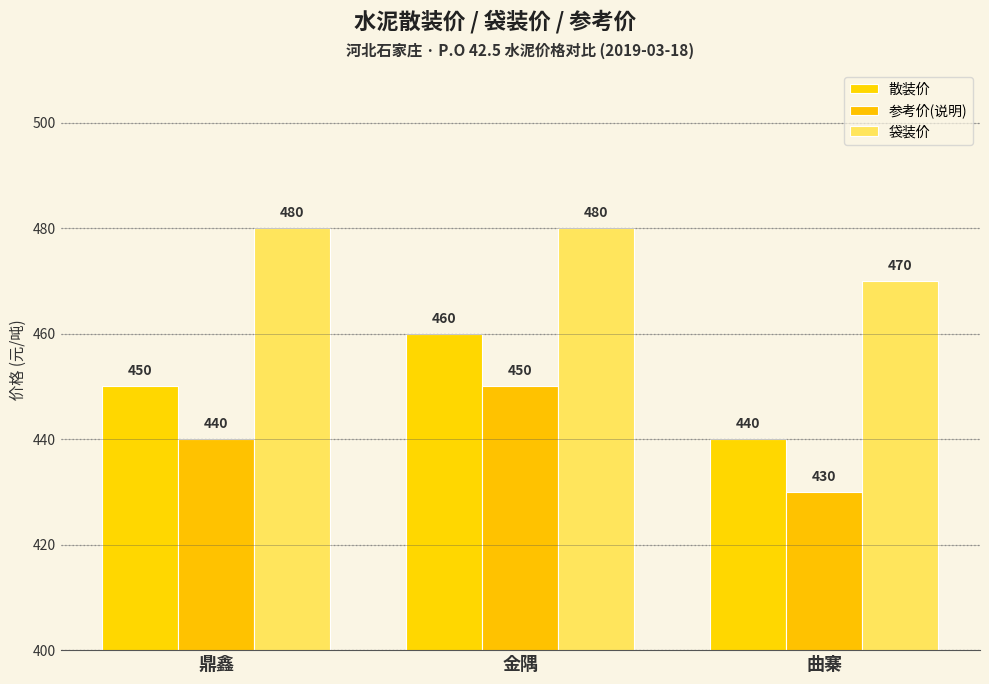

Which label corresponds to the smallest value in the chart?

曲寨